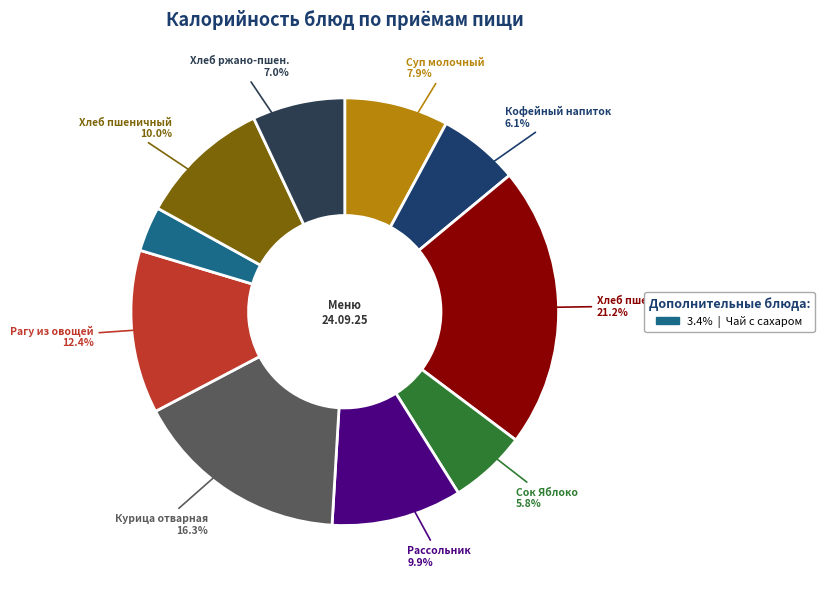

Count the number of slices in the pie.

10